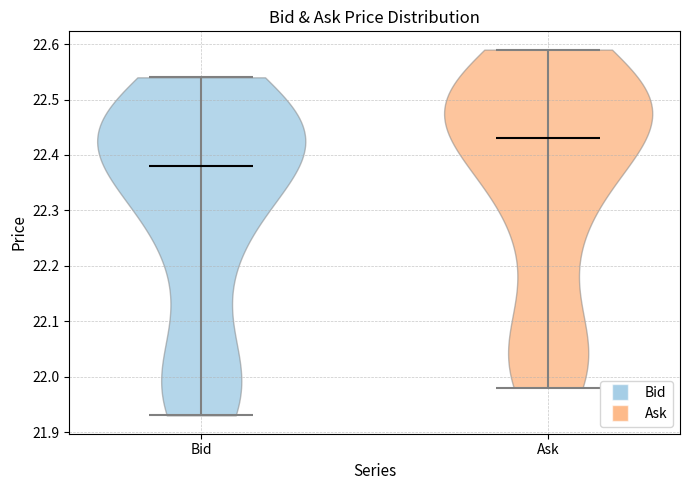

Reading left to right, read every violin against the y-axis: where its median line is, and the lowest and highest points it reaches. The values are not printed on the chart, so give them approximately, as read against the axis.

Bid: median line 22.38, lowest point 21.93, highest point 22.54
Ask: median line 22.43, lowest point 21.98, highest point 22.59